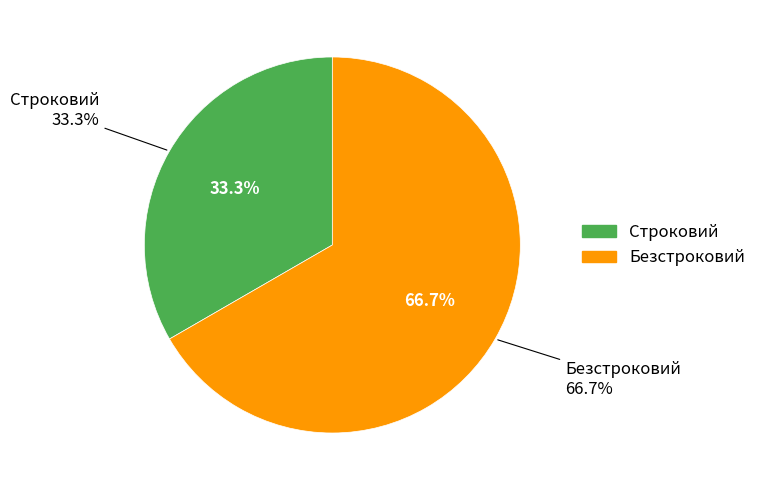

To the nearest percent, what is the combined percentage of Безстроковий and Строковий?

100%